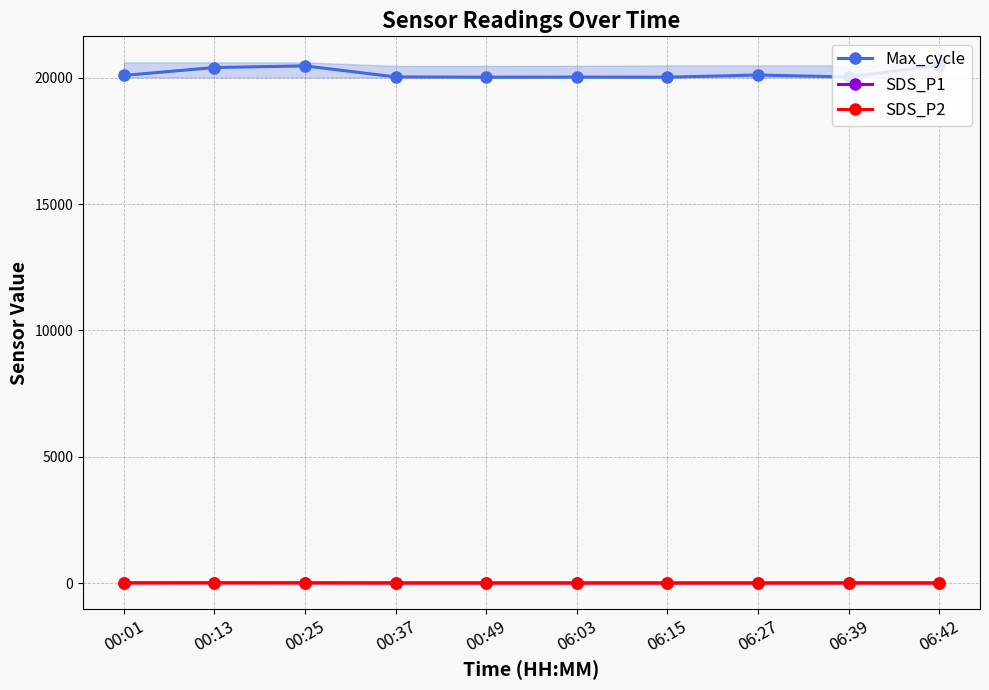

Reading left to right, extract all data points from this chart.

Max_cycle: 20098.0	20410.0	20476.0	20039.0	20028.0	20032.0	20028.0	20114.0	20036.0	20495.0
SDS_P1: 7.8	9.3	7.8	3.6	3.0	3.0	2.8	2.6	4.7	3.0
SDS_P2: 5.3	6.3	5.4	2.8	1.9	2.4	1.9	1.8	2.4	1.9